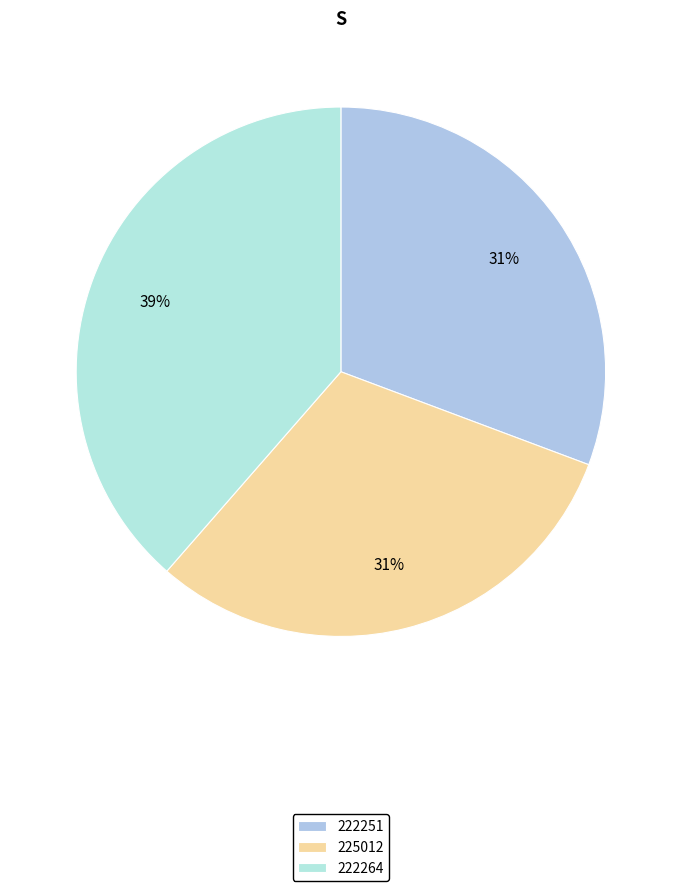

What is the largest slice in the pie chart?

222264